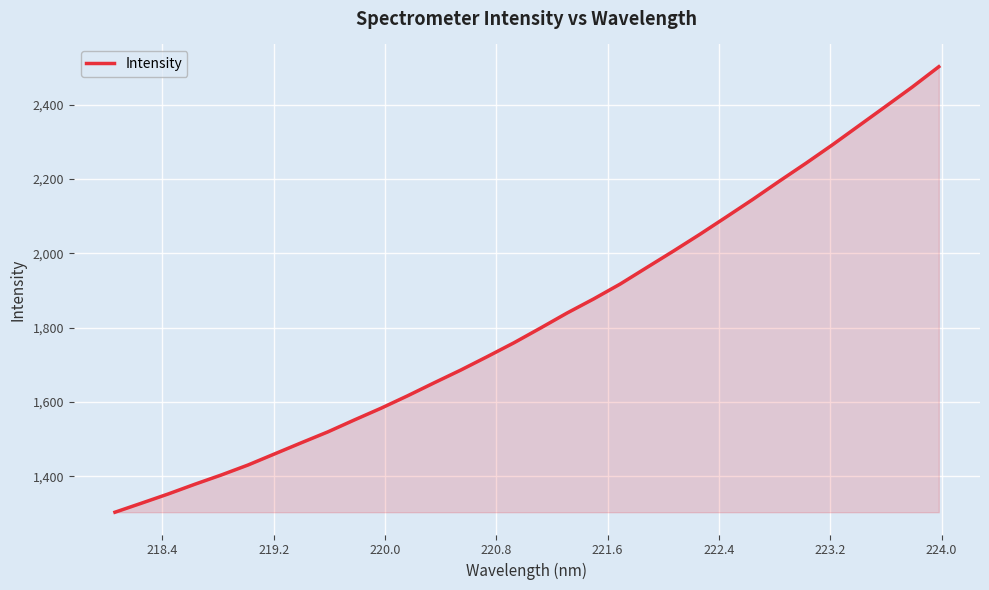

What is the greatest value displayed?

2502.4